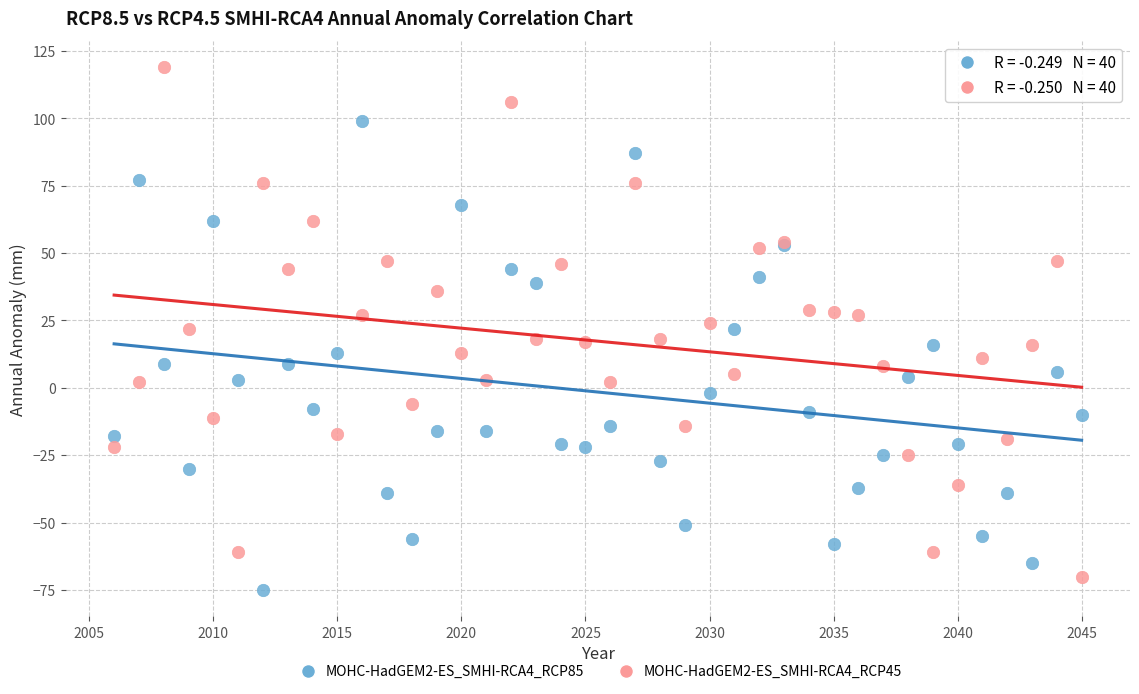

What is the X range (max minus min) for the scatter plot?

39